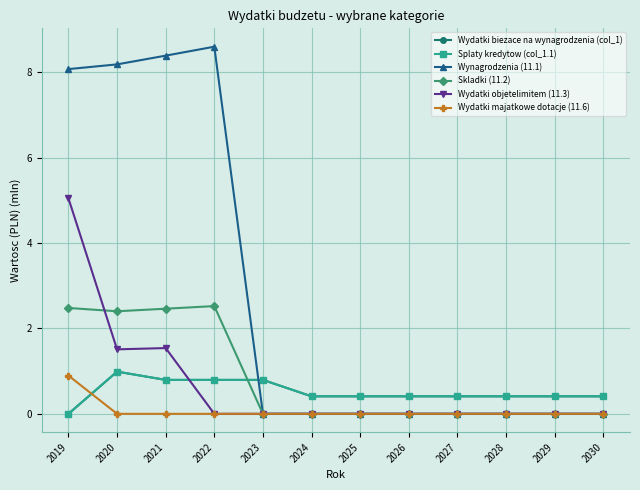

Which series has the largest total across all categories?

Wynagrodzenia (11.1)